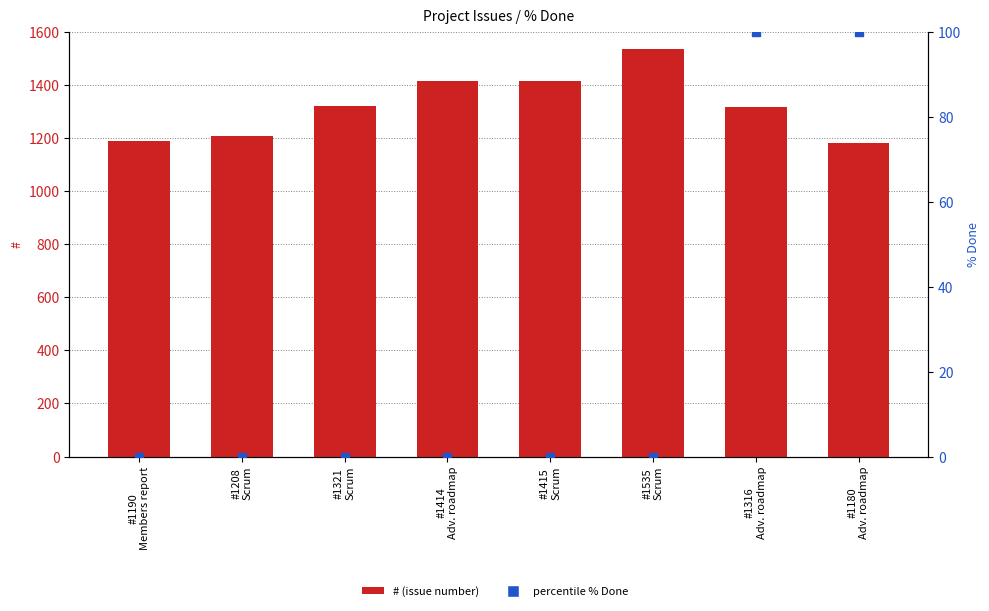

What are all the series names shown in the legend?

#, % Done